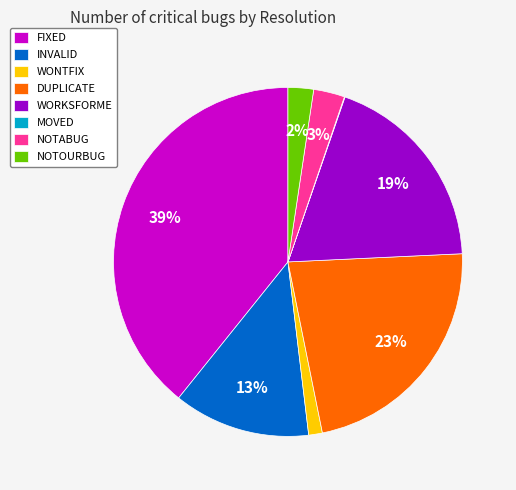

To the nearest percent, what is the difference between the WORKSFORME and NOTOURBUG slice percentages?

17%